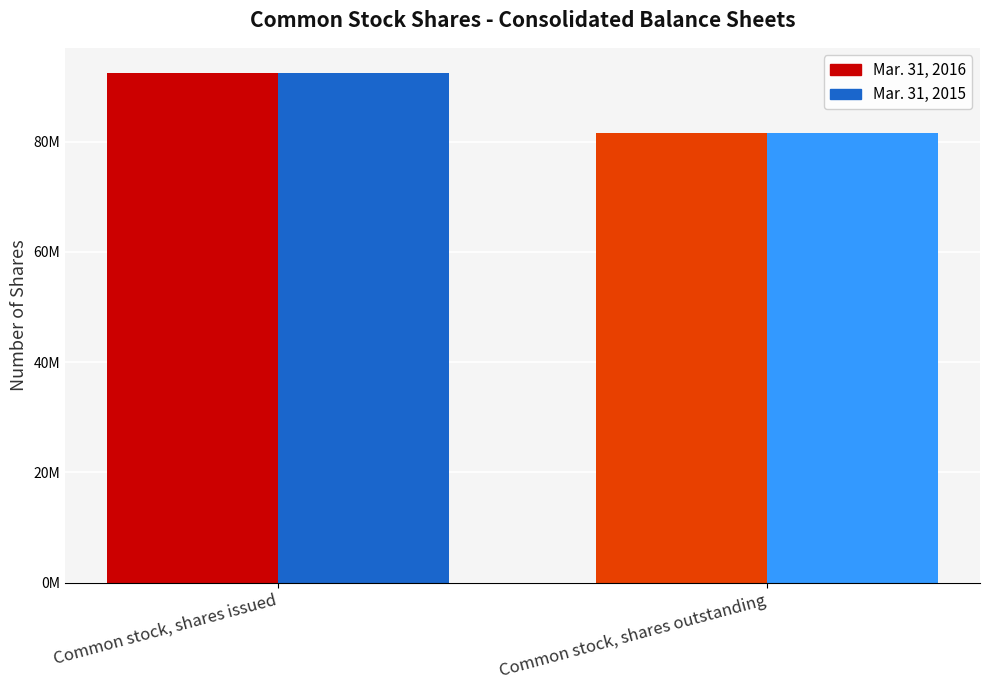

Reading right to left, extract all data points from this chart.

Mar. 31, 2016: 81536724	92391989
Mar. 31, 2015: 81536724	92391989